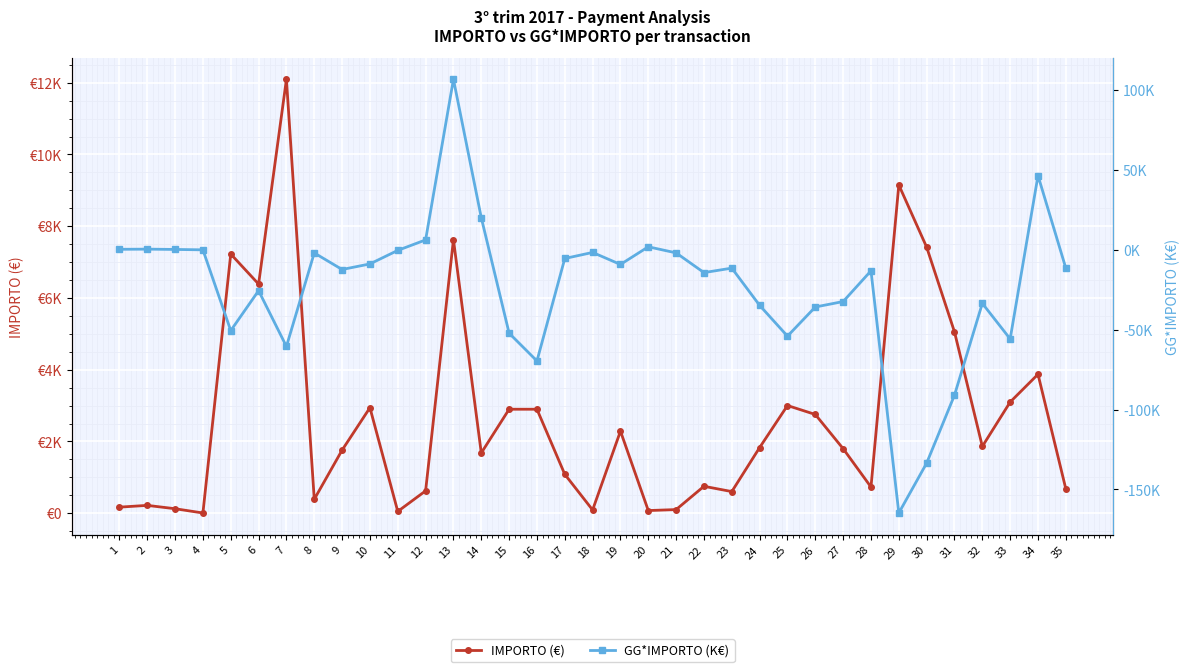

Reading left to right, transcribe all the data shown in this chart.

IMPORTO (€): 1=168.3	2=217.8	3=124.3	4=5.5	5=7223.9	6=6387.1	7=12095.7	8=387.5	9=1758.1	10=2940.4	11=49.2	12=622.2	13=7625.0	14=1678.7	15=2898.0	16=2898.0	17=1083.0	18=90.0	19=2287.5	20=73.2	21=100.6	22=750.0	23=602.2	24=1830.0	25=3001.3	26=2752.0	27=1798.3	28=729.5	29=9150.7	30=7415.9	31=5053.2	32=1861.3	33=3098.0	34=3872.8	35=675.9
GG*IMPORTO (K€): 1=0.3	2=0.4	3=0.2	4=0.0	5=-50.6	6=-25.5	7=-60.5	8=-1.9	9=-12.3	10=-8.8	11=-0.3	12=6.2	13=106.8	14=20.1	15=-52.2	16=-69.6	17=-5.4	18=-1.6	19=-9.2	20=1.9	21=-1.9	22=-14.2	23=-11.4	24=-34.8	25=-54.0	26=-35.8	27=-32.4	28=-13.1	29=-164.7	30=-133.5	31=-91.0	32=-33.5	33=-55.8	34=46.5	35=-11.5